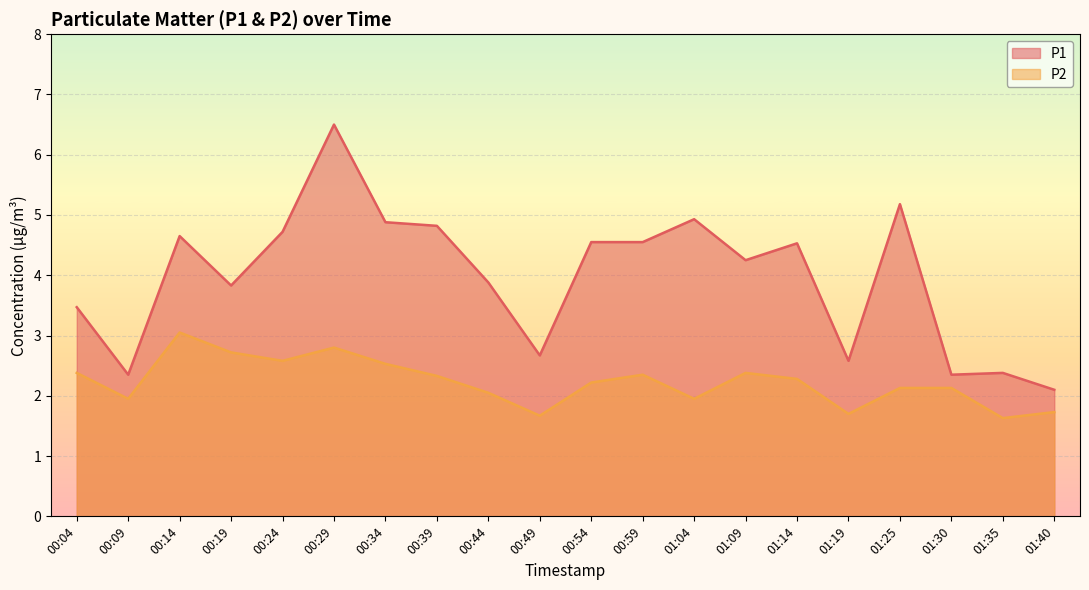

At which label does P1 first exceed 4?

00:14